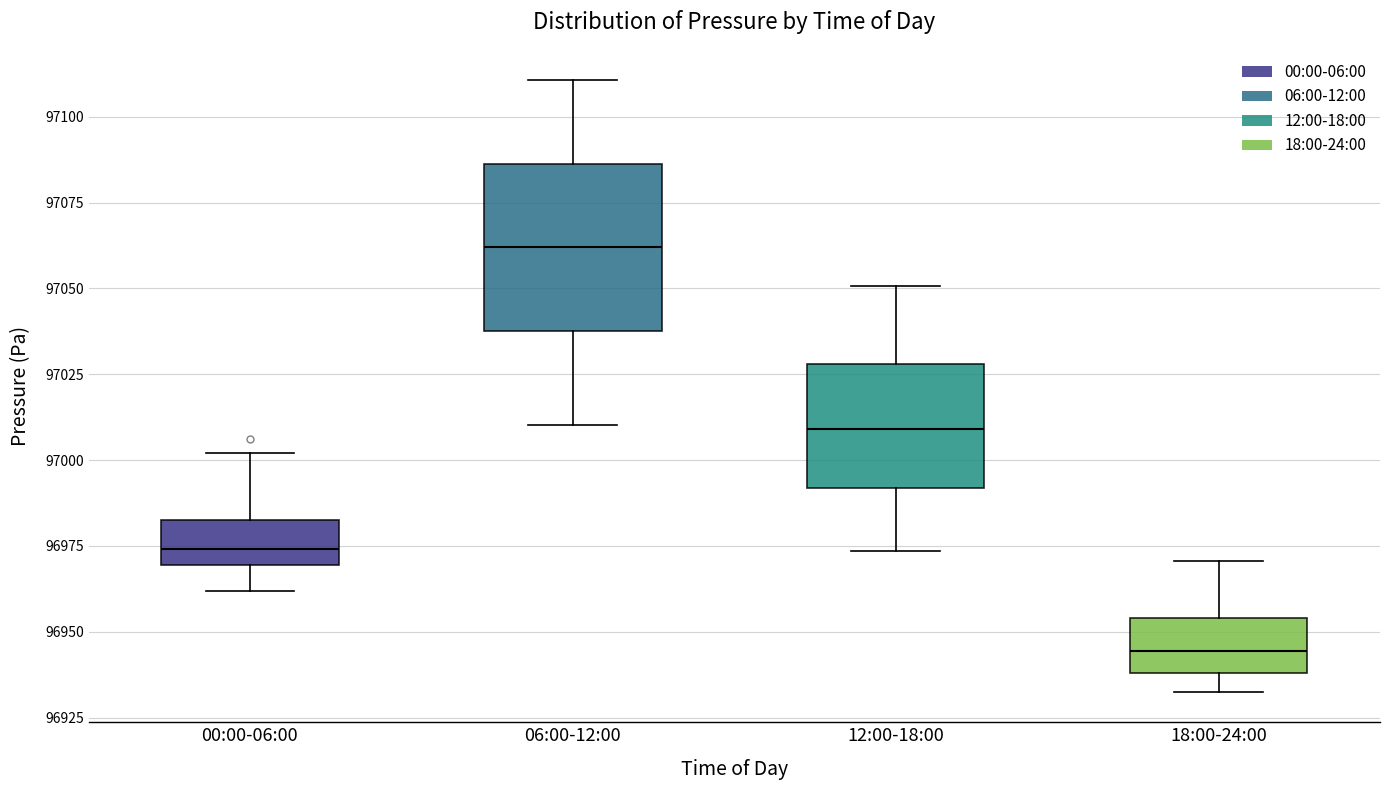

Which box is the tallest, from its lower edge to its upper edge?

06:00-12:00